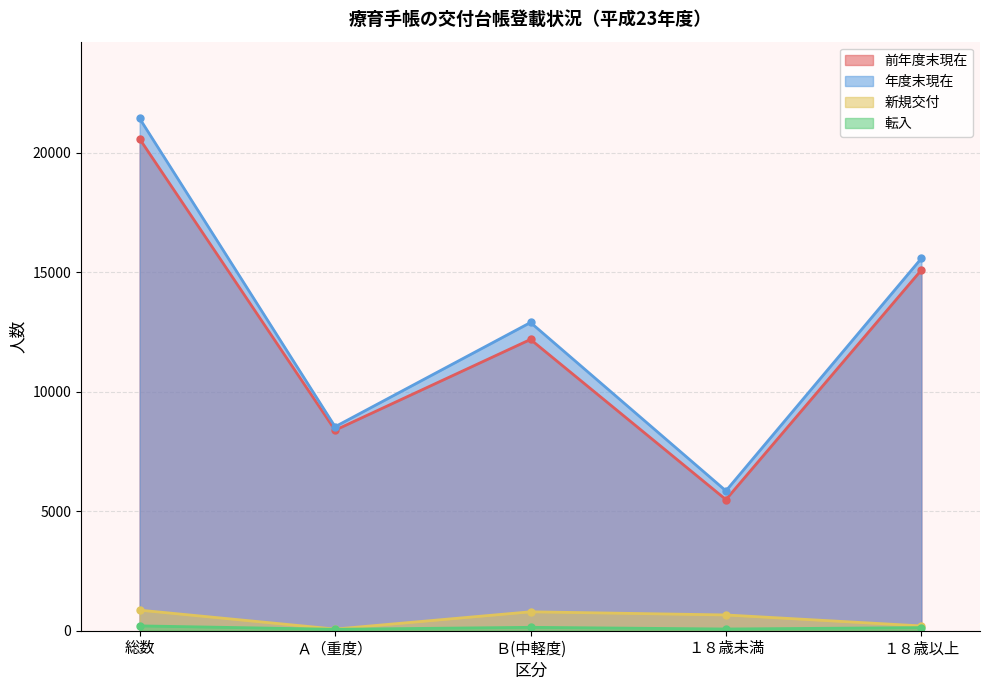

At which label does 新規交付 reach its peak?

総数